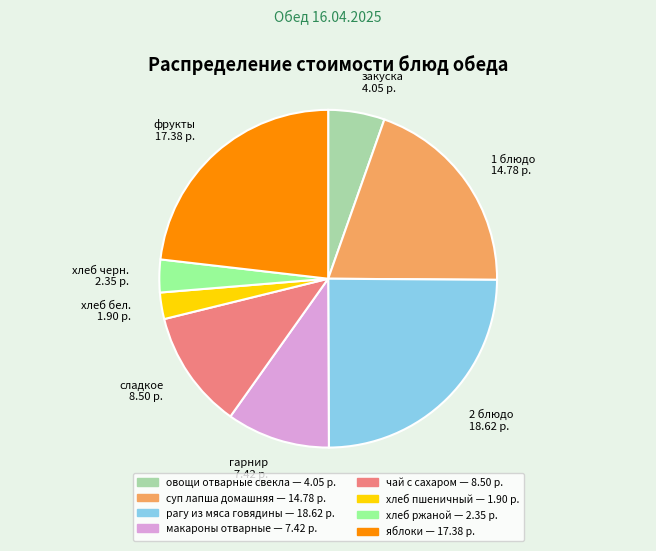

Is the sum of овощи отварные свекла and рагу из мяса говядины greater than half?

No